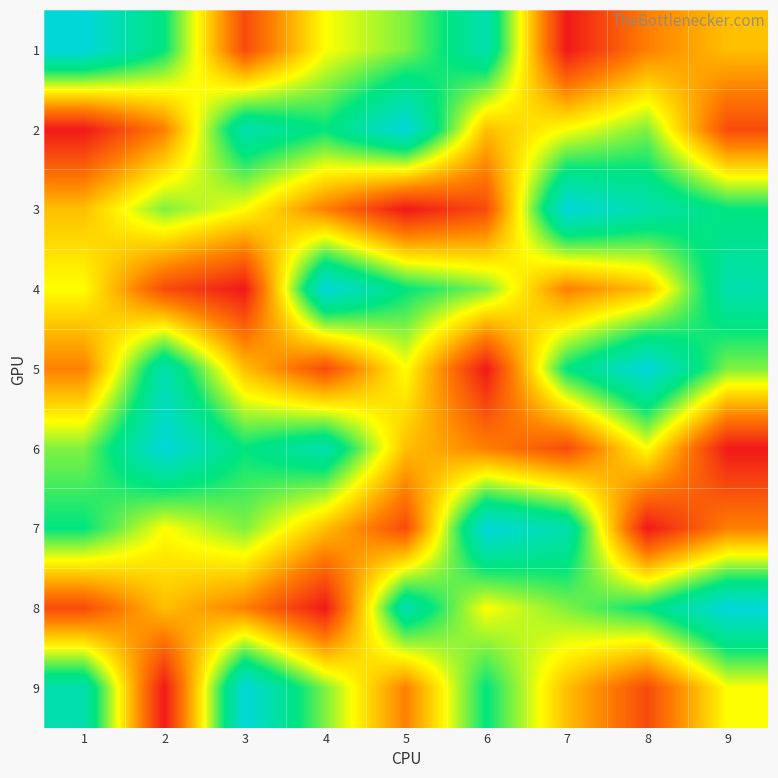

How many categories are shown in the chart?

9